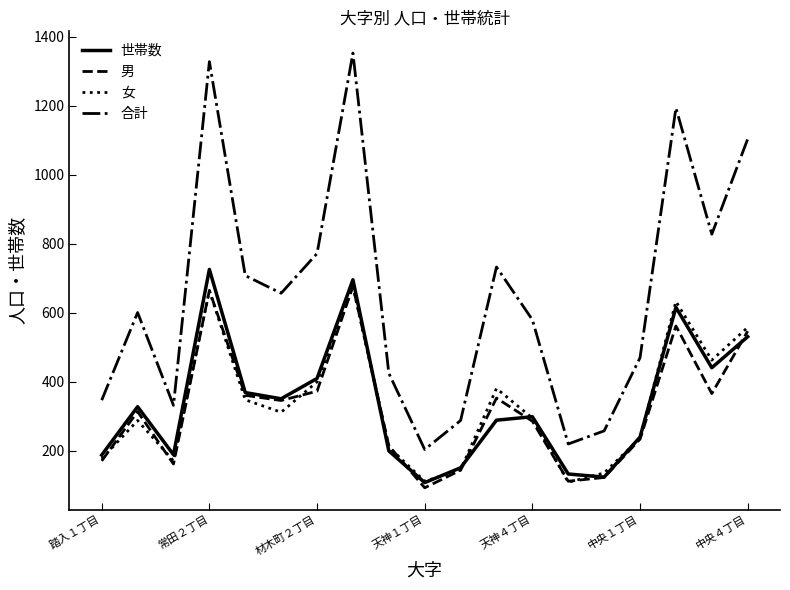

True or false: 合計 and 女 intersect in this chart.

False